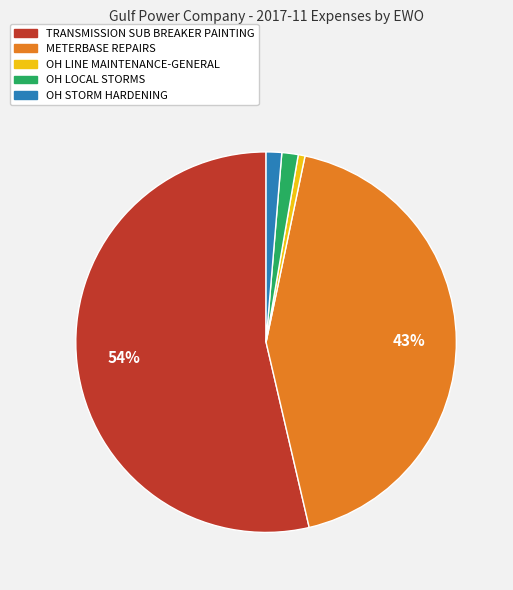

To the nearest percent, what is the average slice percentage?

20%